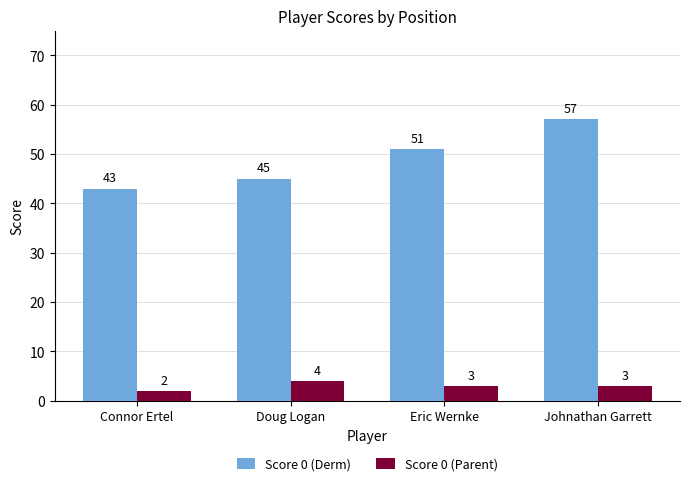

Is the value of Score 0 (Parent) at Doug Logan greater than the value of Score 0 (Derm) at Eric Wernke?

No